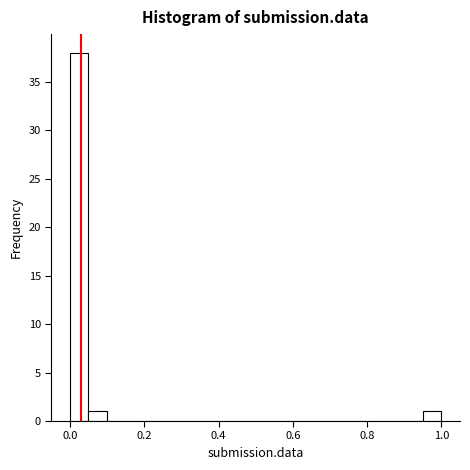

Around what value on the x-axis is the tallest bar? Give the approximate position of its centre, as read against the axis.

0.02